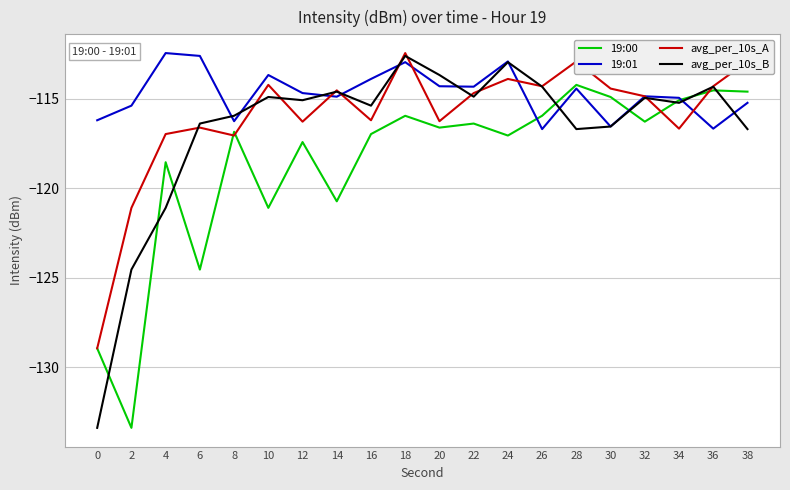

In avg_per_10s_B, how many points are lower than both neighbors (excluding endpoints)?

5